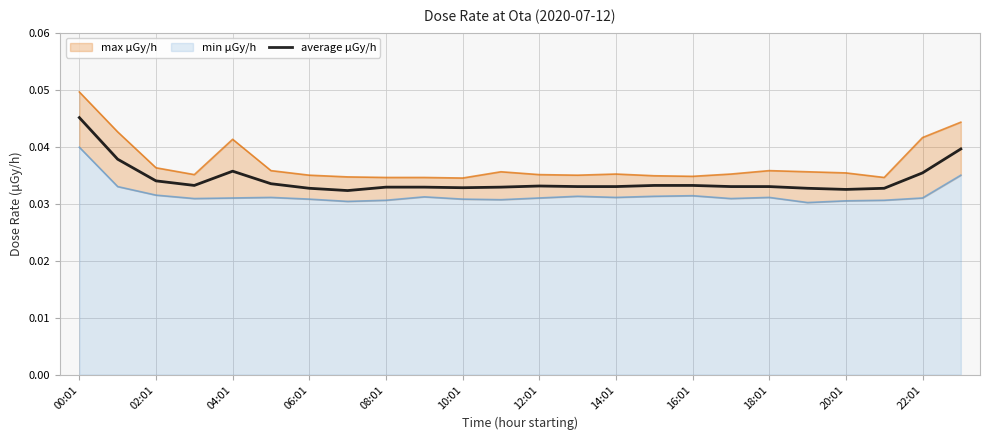

True or false: average μGy/h has a value of 0.1 at 08:01.

False